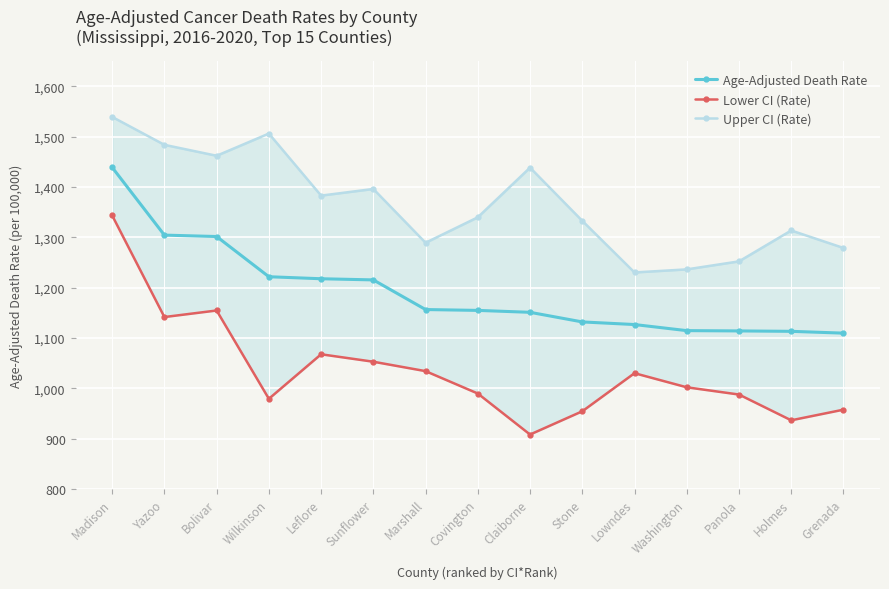

At which category does the chart reach its minimum across all series?

Claiborne